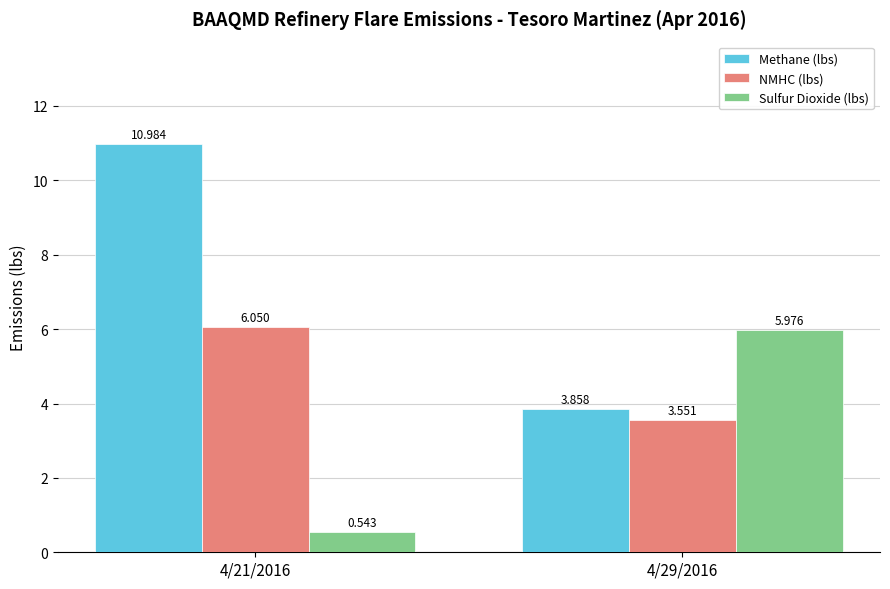

How many groups of bars are there?

2